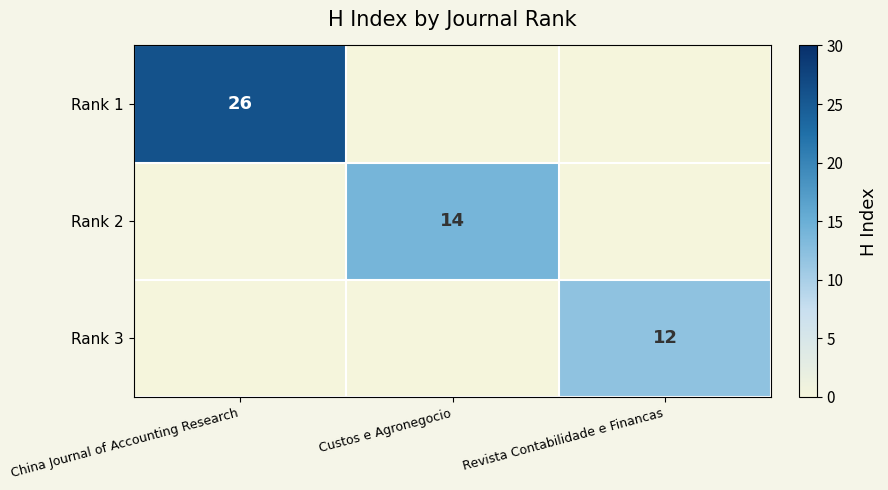

The Rank 1 series shows 26 at China Journal of Accounting Research. True or false?

True